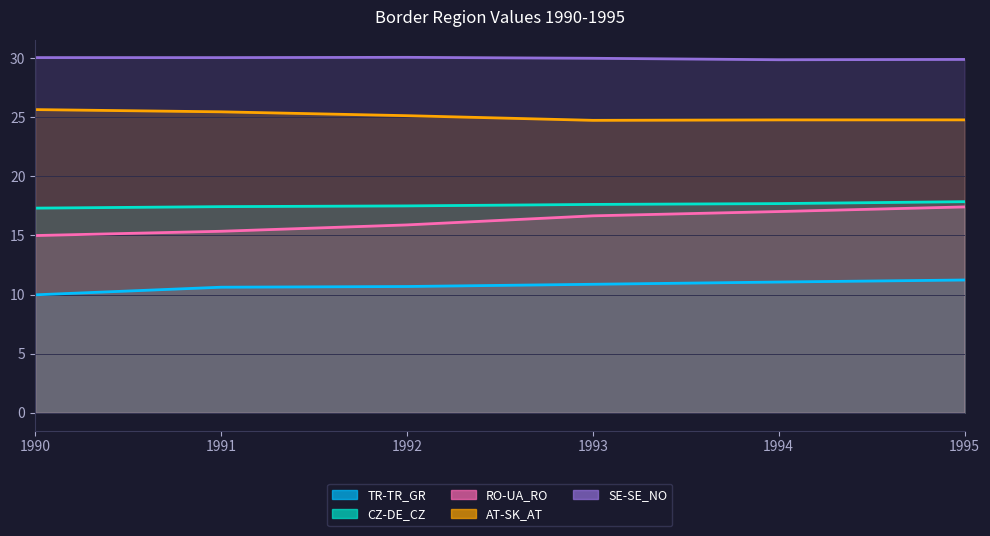

What is the maximum value for RO-UA_RO?

17.4